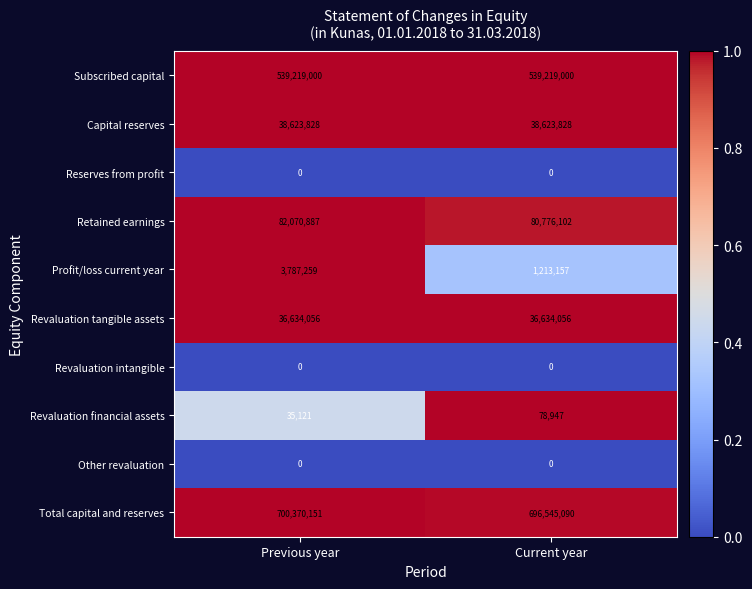

The value of Profit/loss current year at Current year is 1213157. True or false?

True